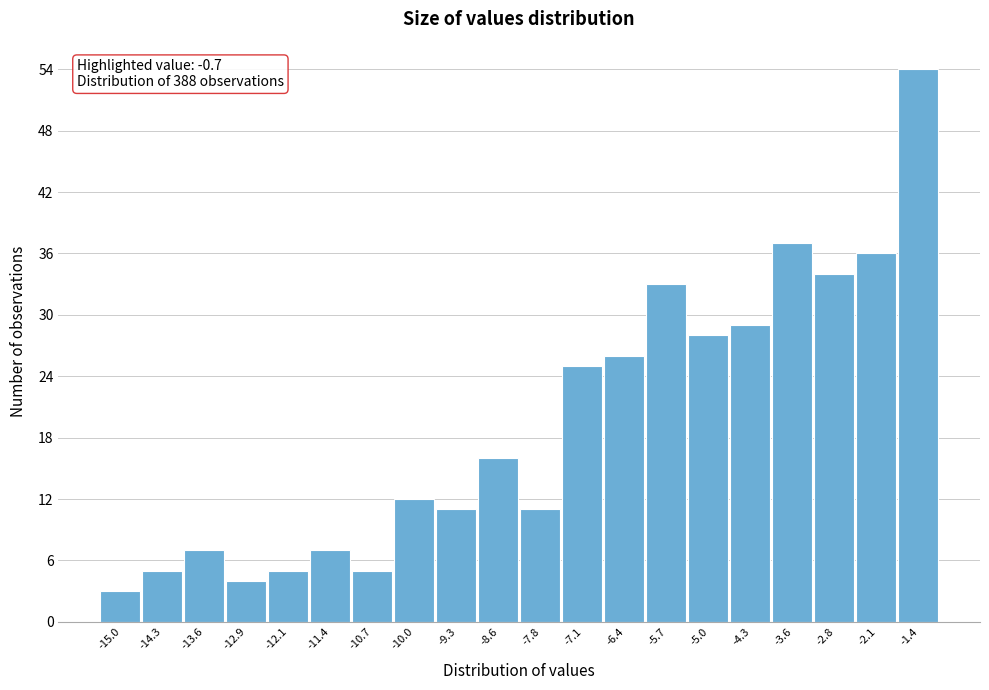

Reading left to right, transcribe all the data shown in this chart.

-15.0=3	-14.3=5	-13.6=7	-12.9=4	-12.1=5	-11.4=7	-10.7=5	-10.0=12	-9.3=11	-8.6=16	-7.8=11	-7.1=25	-6.4=26	-5.7=33	-5.0=28	-4.3=29	-3.6=37	-2.8=34	-2.1=36	-1.4=54